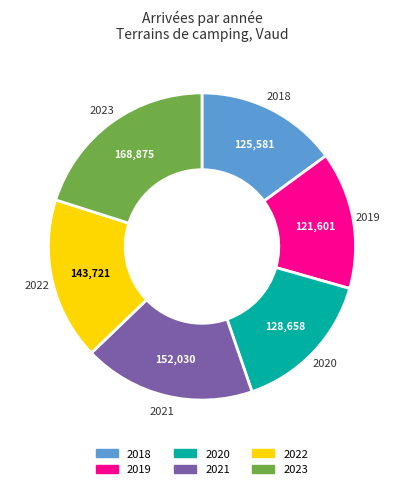

Does any single category account for the majority?

No